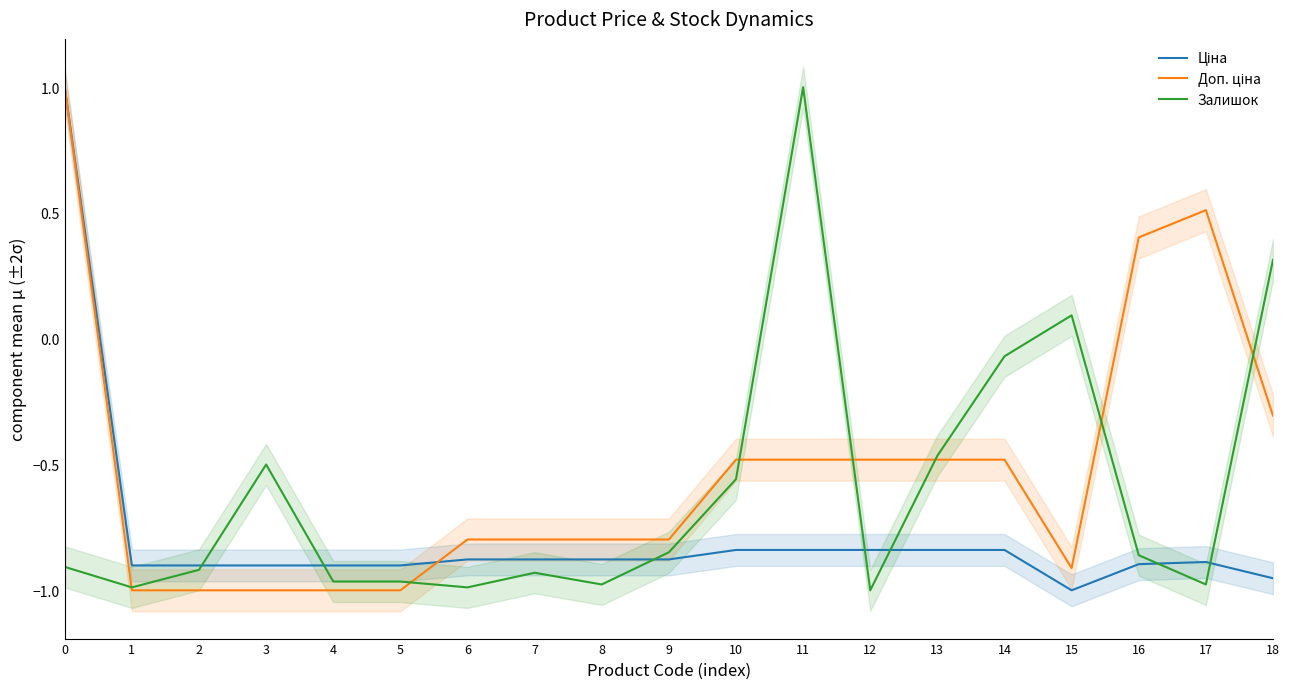

Rank the series at 17 from highest to lowest value.

Доп. ціна, Ціна, Залишок